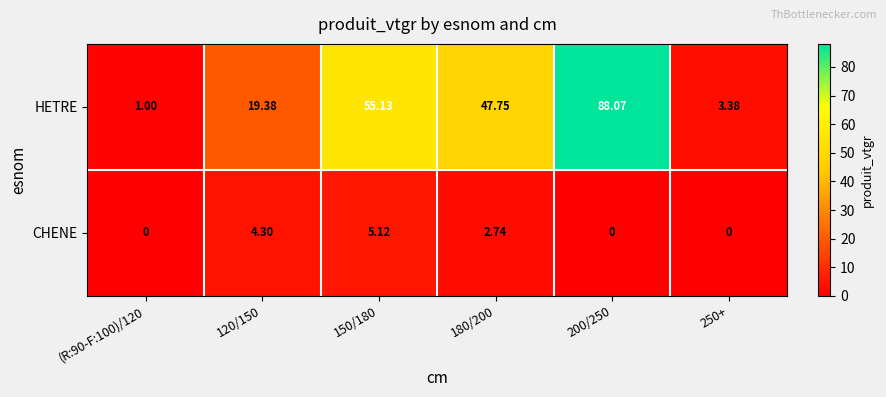

At which category is the sum across all series the highest?

200/250